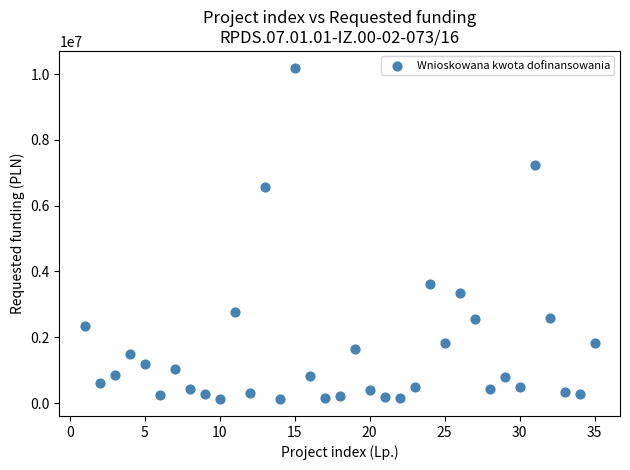

How many data points are displayed?

35